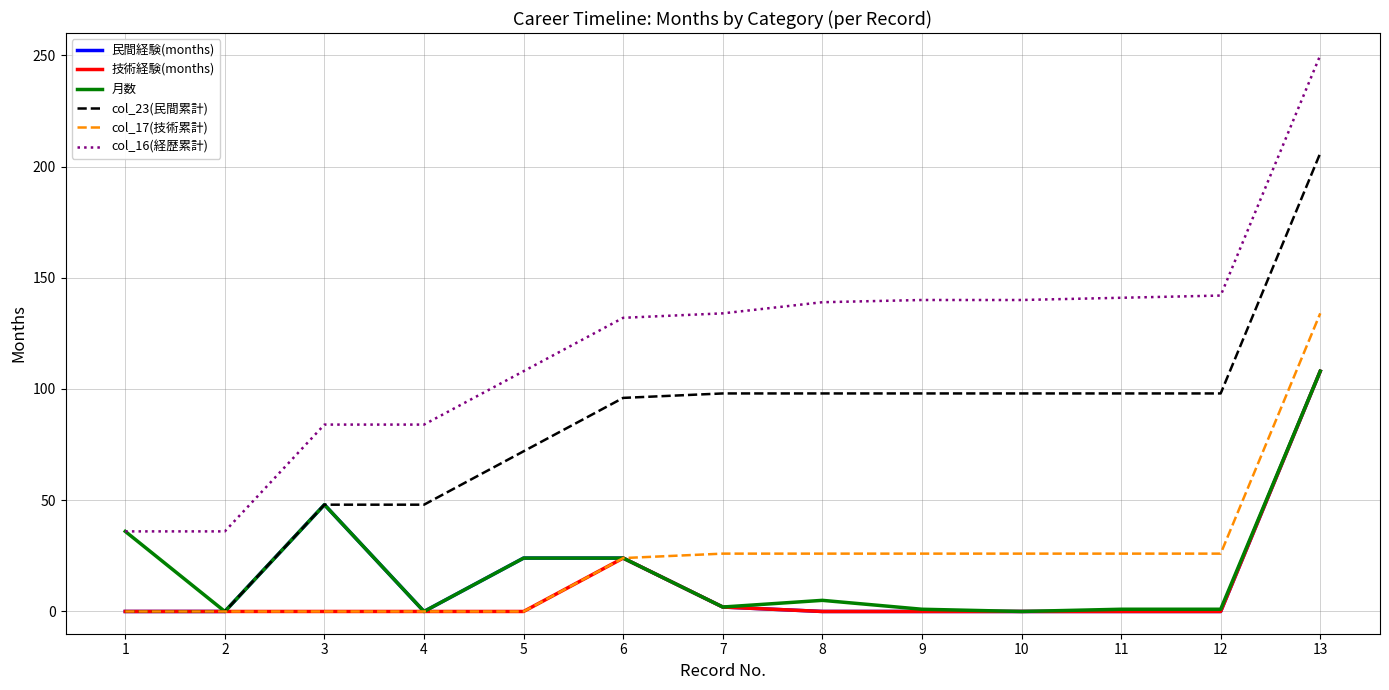

What is the maximum value shown in the chart?

250